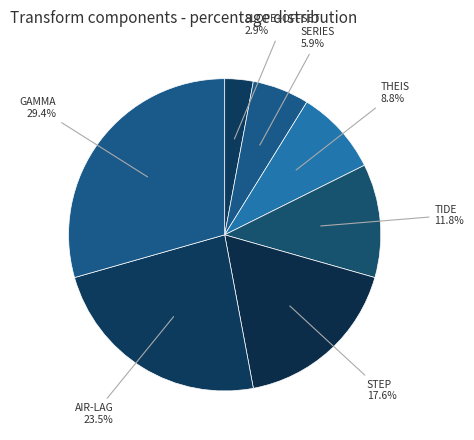

How many segments does this pie chart have?

7